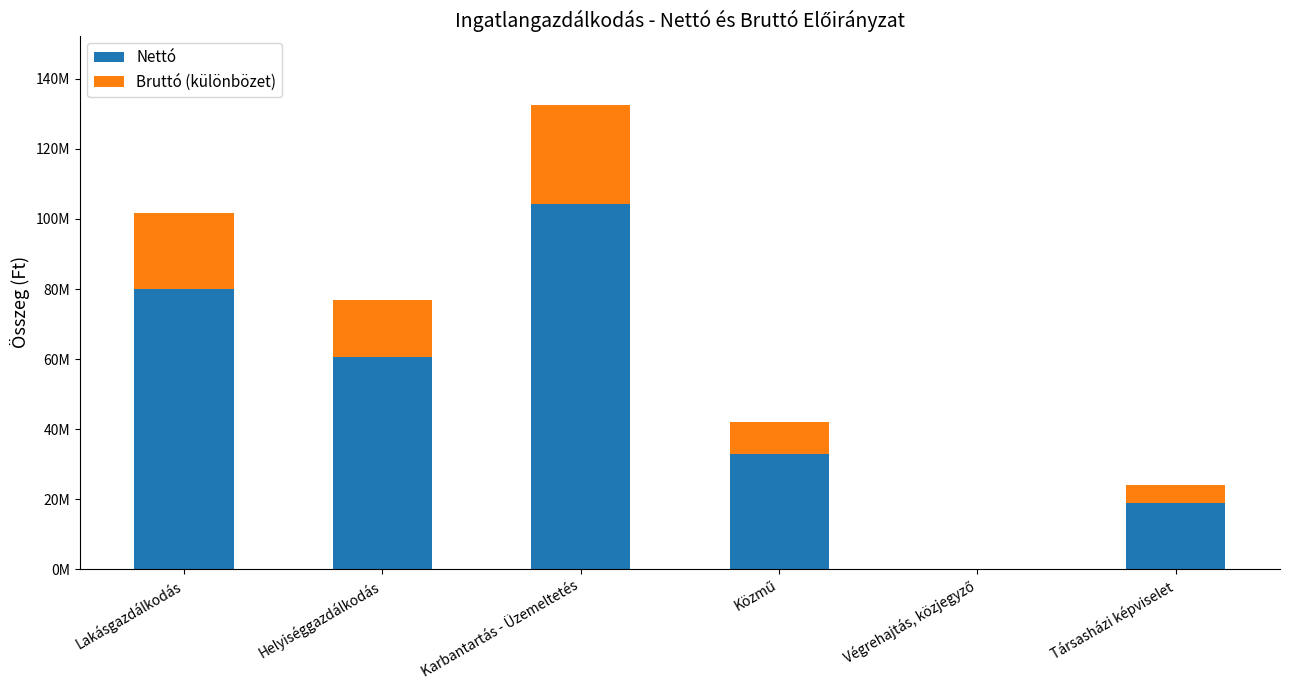

Which series has the largest total across all categories?

Nettó